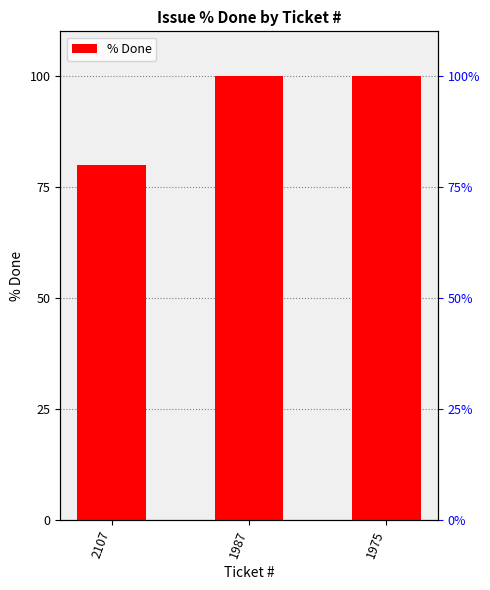

What is the maximum value shown in the chart?

100